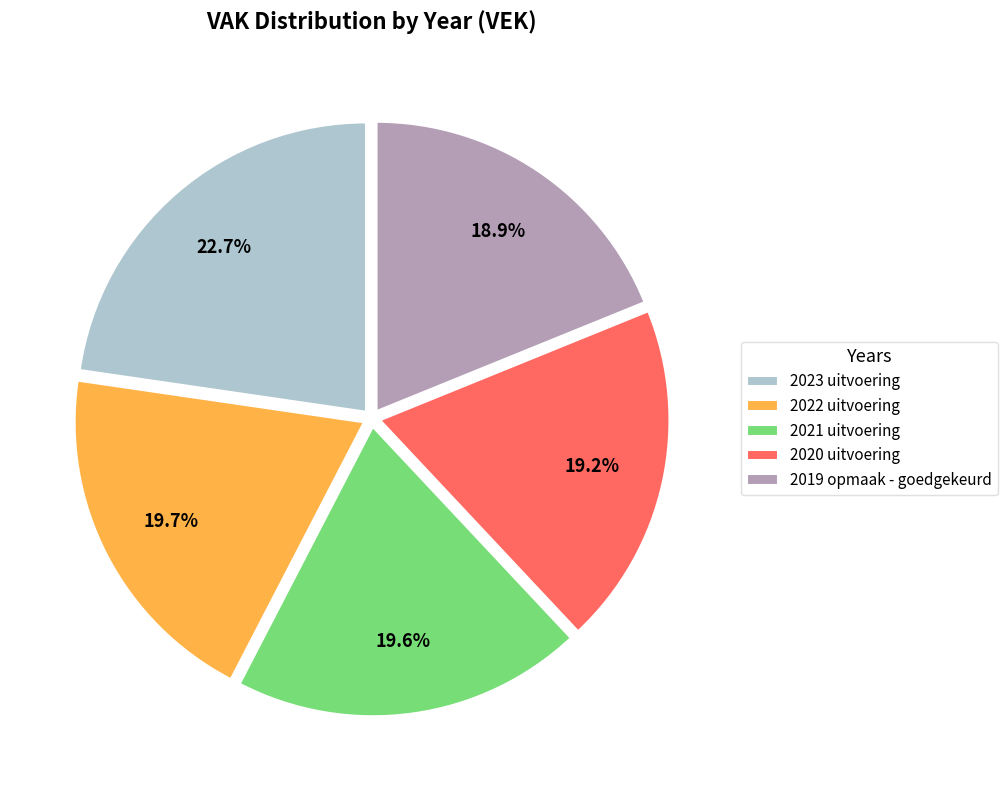

Is the sum of 2021 uitvoering and 2019 opmaak - goedgekeurd greater than half?

No